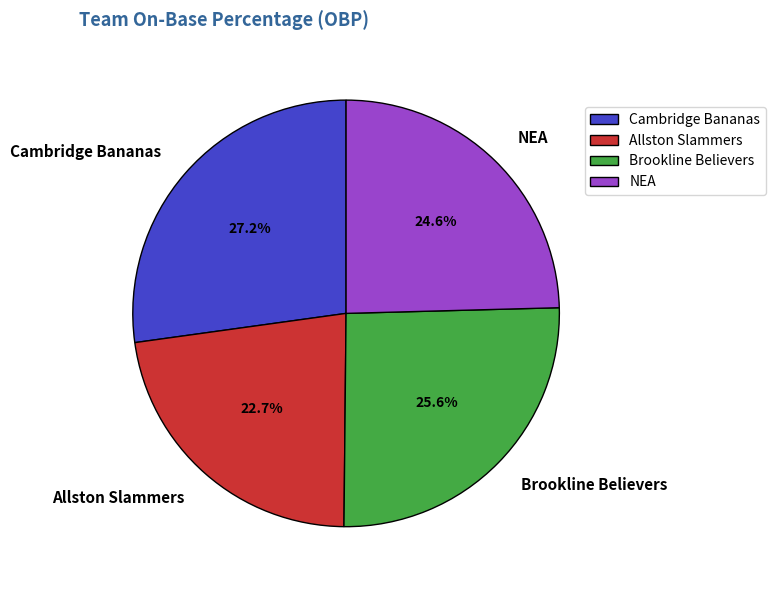

Rank the categories by value from highest to lowest.

Cambridge Bananas, Brookline Believers, NEA, Allston Slammers